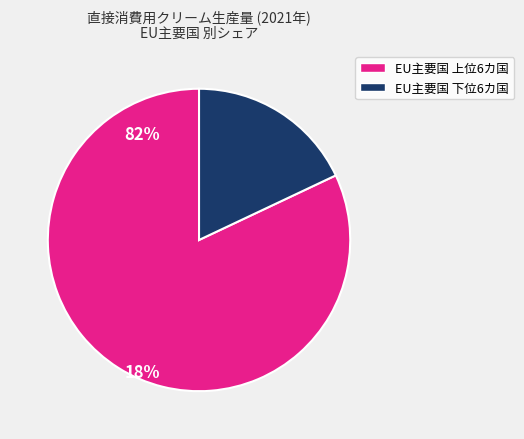

Which has a higher value, EU主要国 上位6カ国 or EU主要国 下位6カ国?

EU主要国 上位6カ国